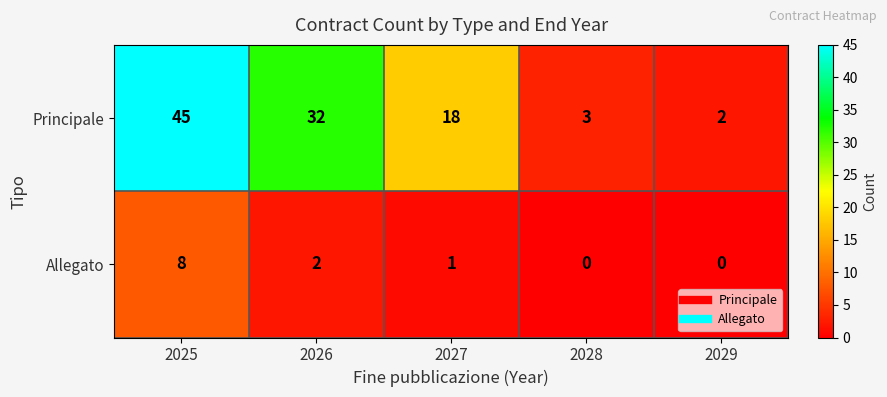

What is the sum of all Principale values?

100